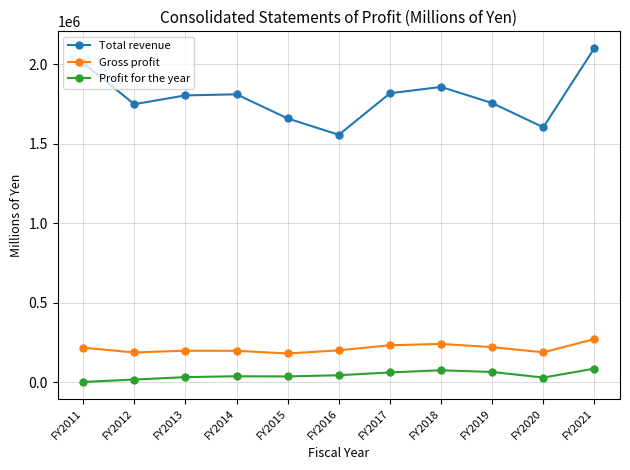

How many interior local valleys does the Total revenue series have?

3